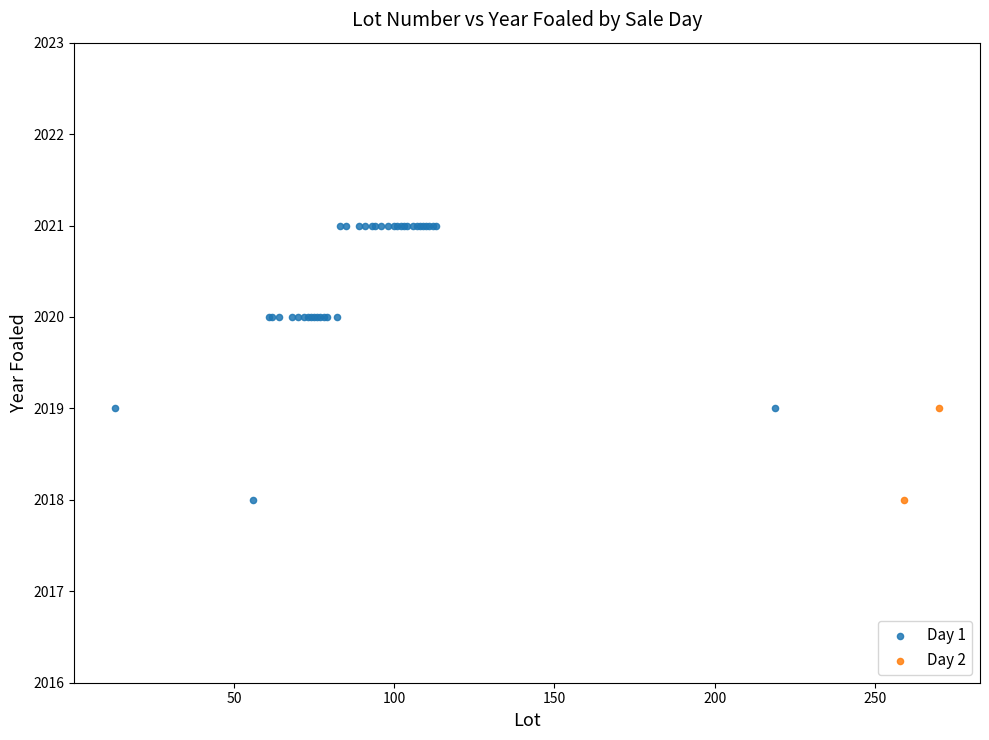

What are all the series names shown in the legend?

Day 1, Day 2